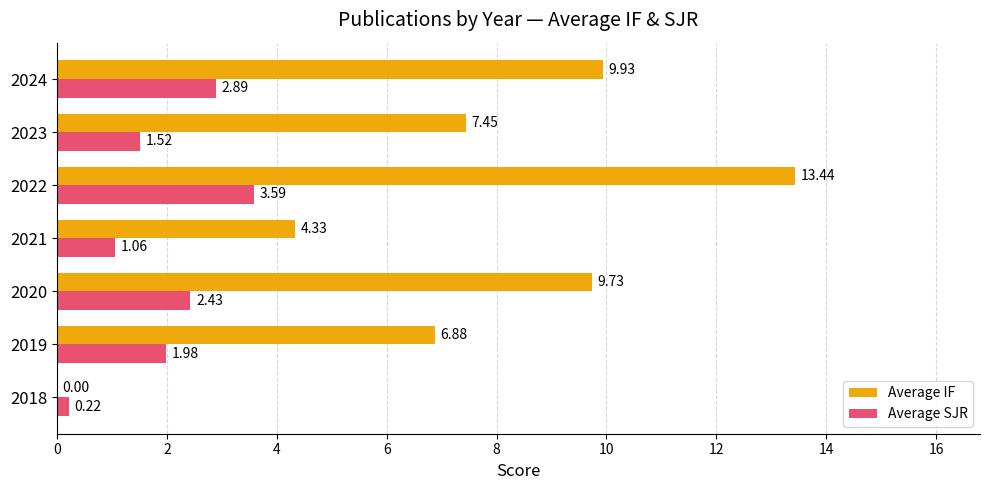

Which series has the largest total across all categories?

Average IF